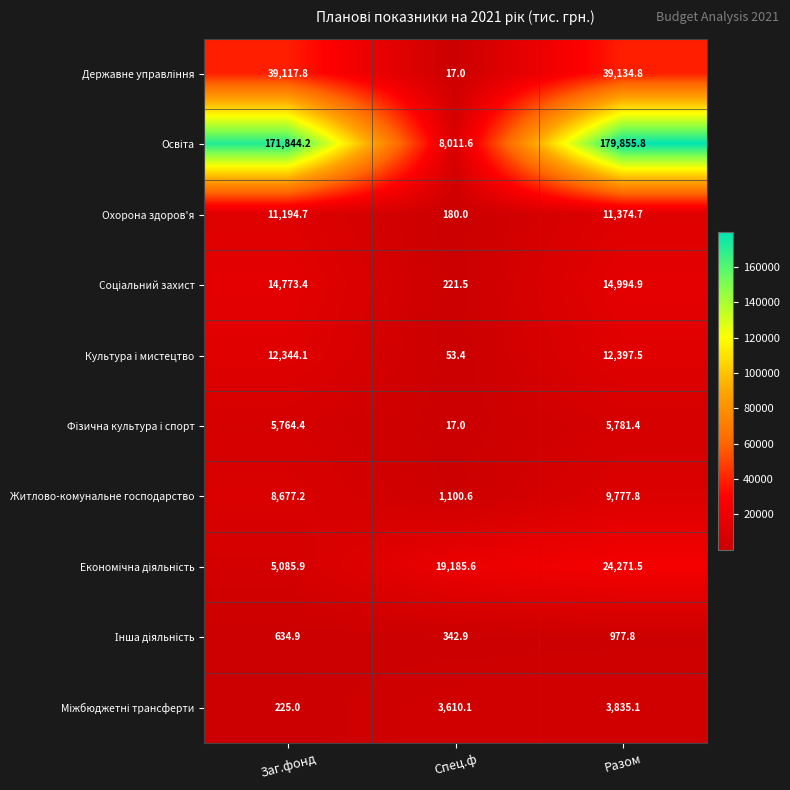

Is it true that Охорона здоров'я equals 180.0 at Спец.ф?

True